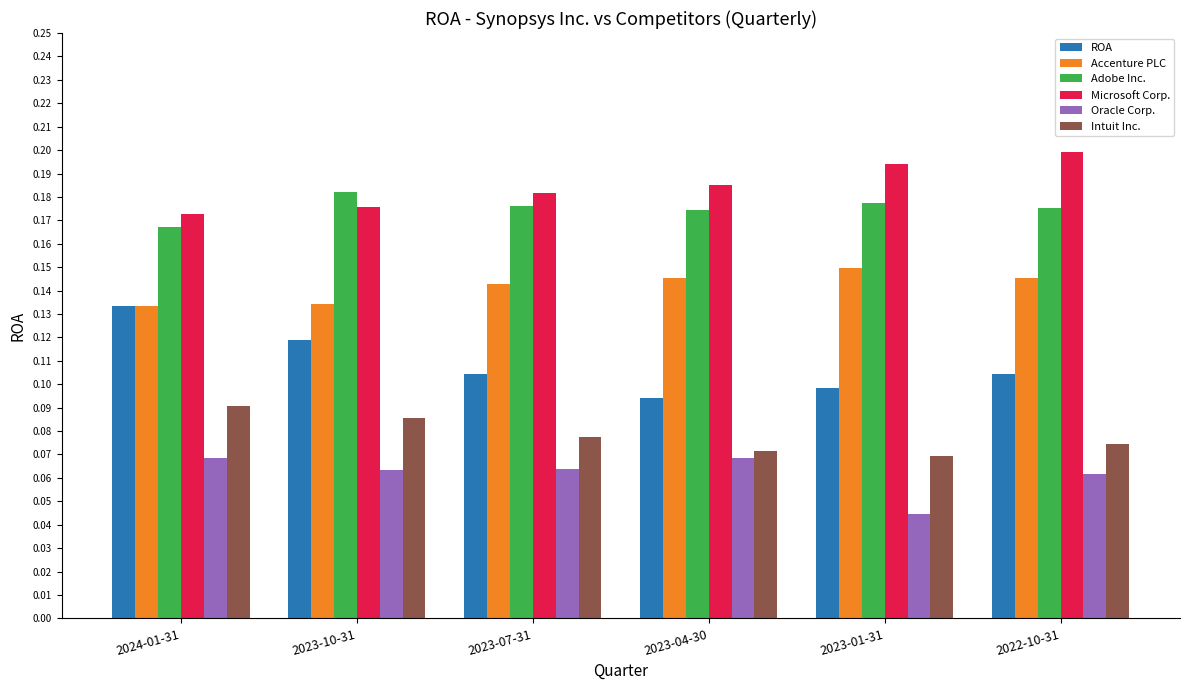

What is the sum of all Microsoft Corp. values?

1.1